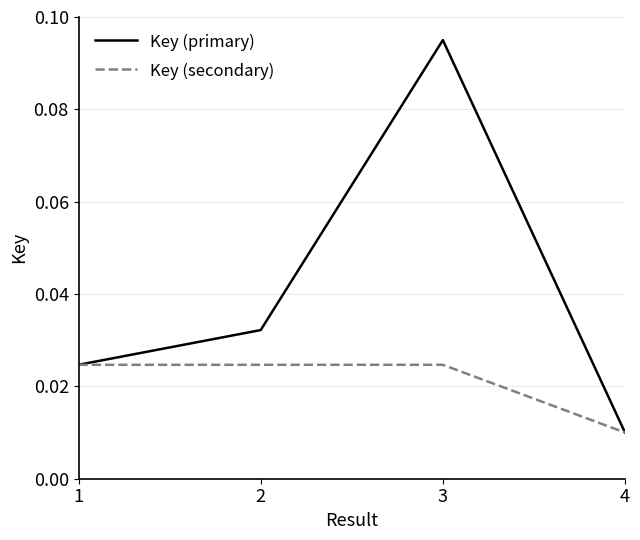

What are all the series names shown in the legend?

Key (primary), Key (secondary)